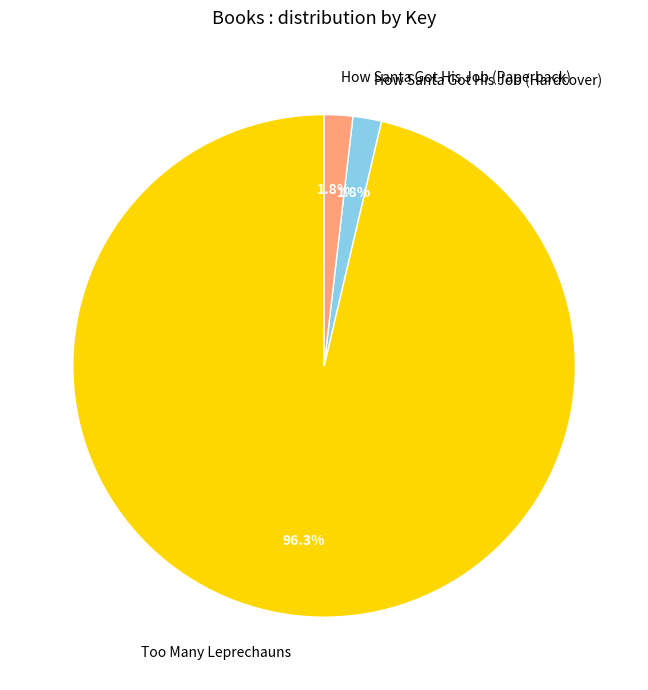

What percentage is the How Santa Got His Job (Hardcover) slice, to the nearest percent?

2%